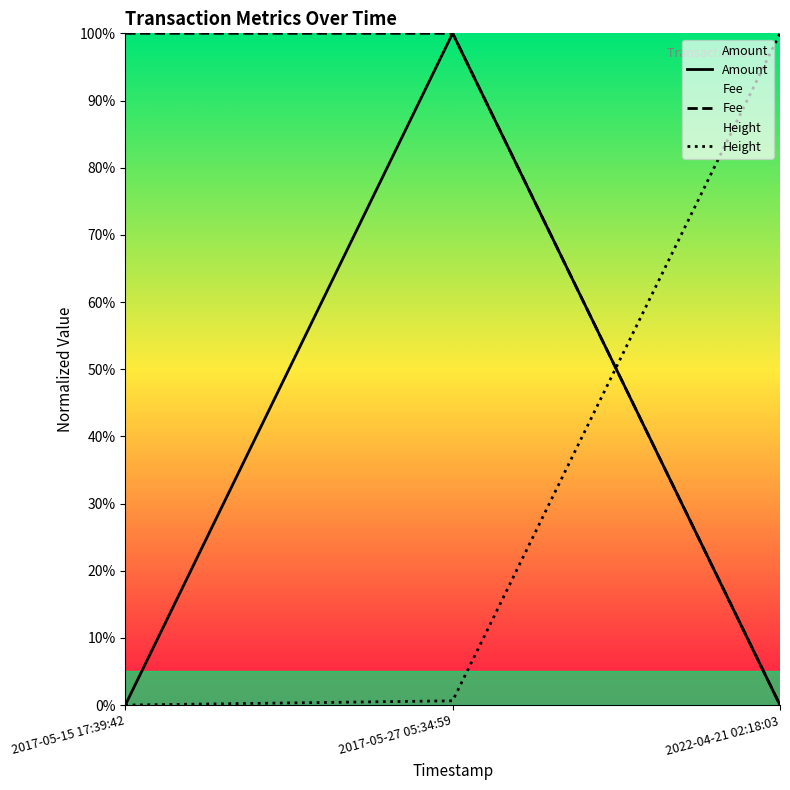

What is the total value across all series at 2017-05-27 05:34:59?

200.6